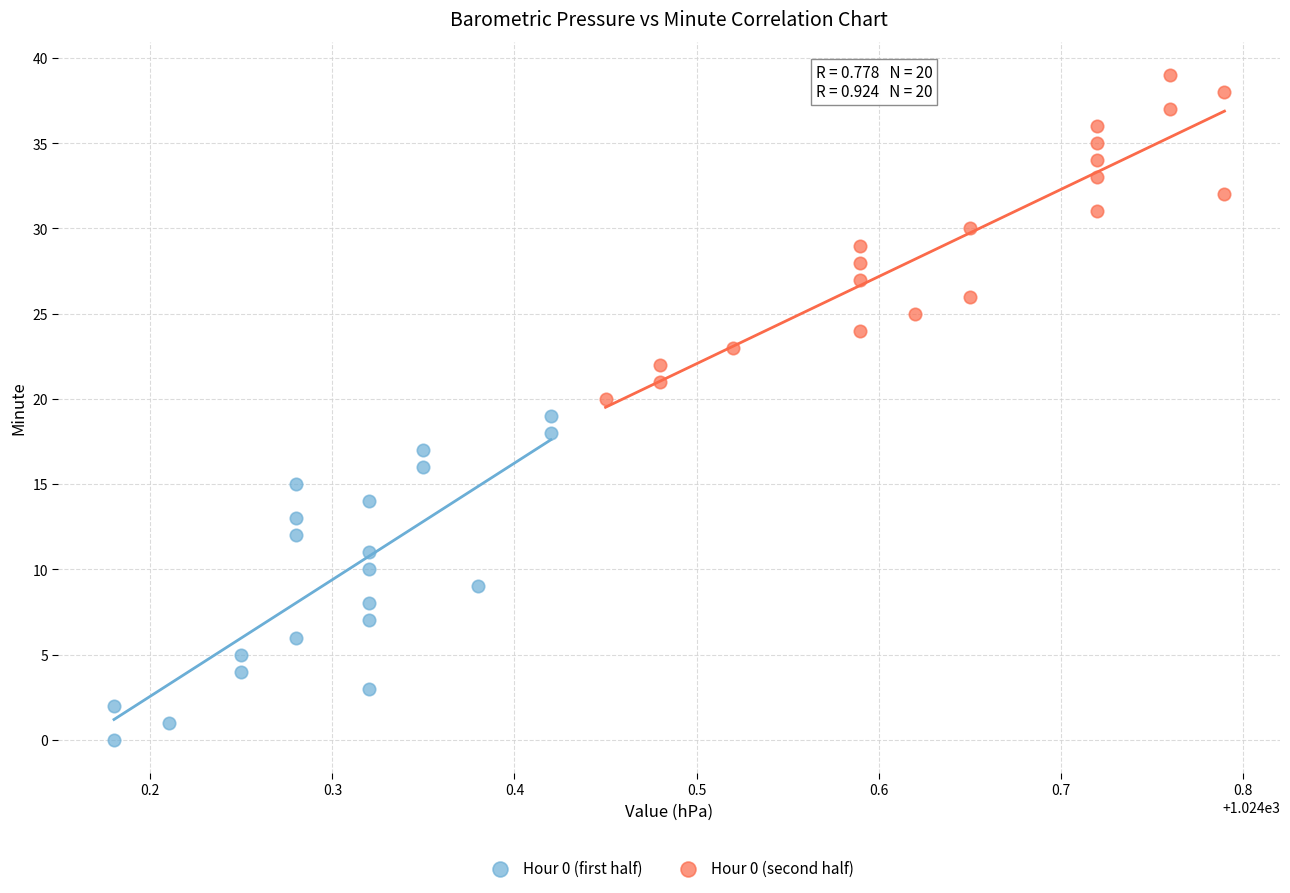

Which series contains the highest Y value?

Hour 0 (second half)